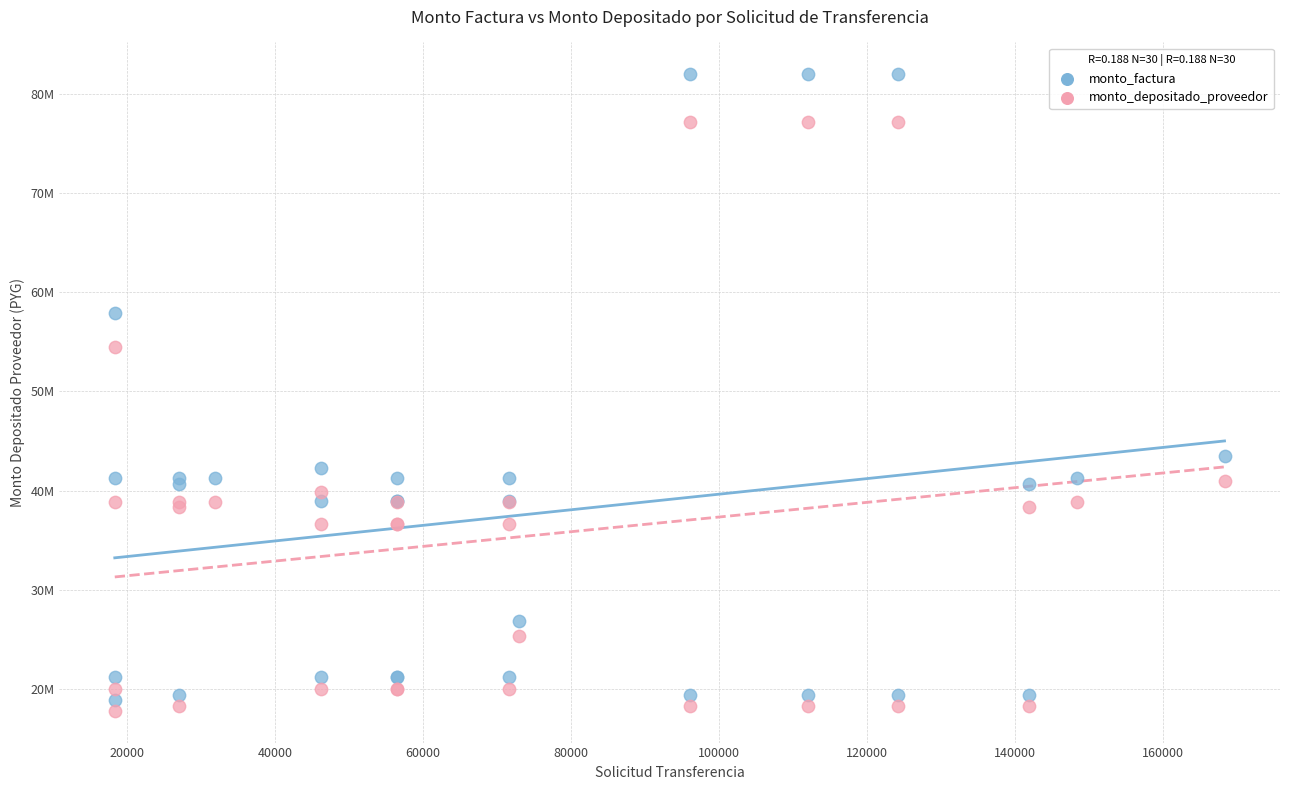

Which series contains the lowest Y value?

monto_depositado_proveedor